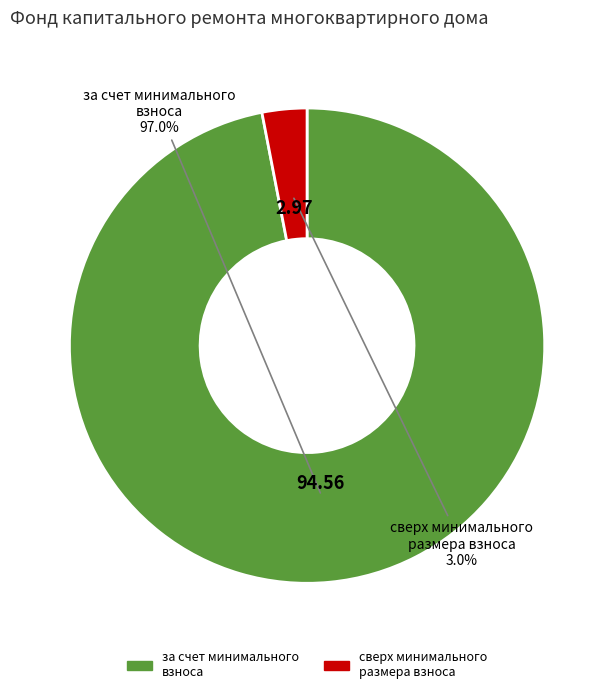

Which slice is the largest?

за счет минимального взноса